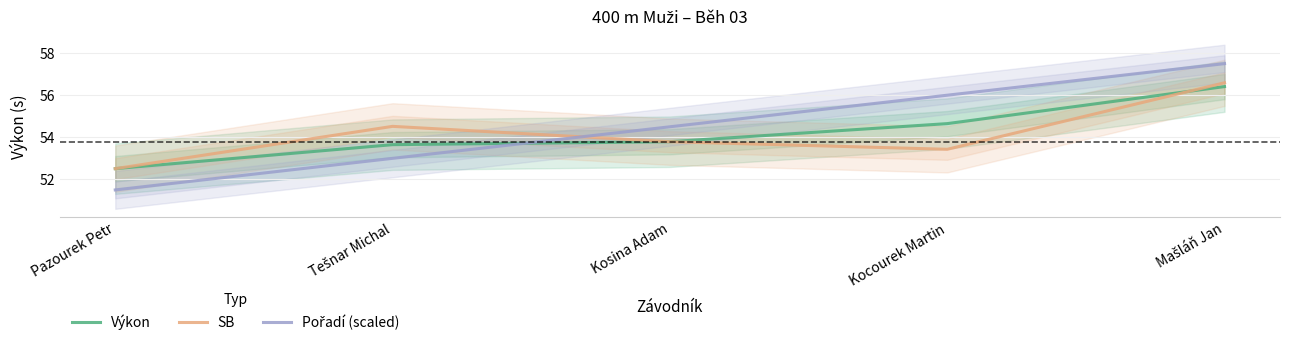

What is the difference between the maximum and minimum values in the Výkon series?

3.9